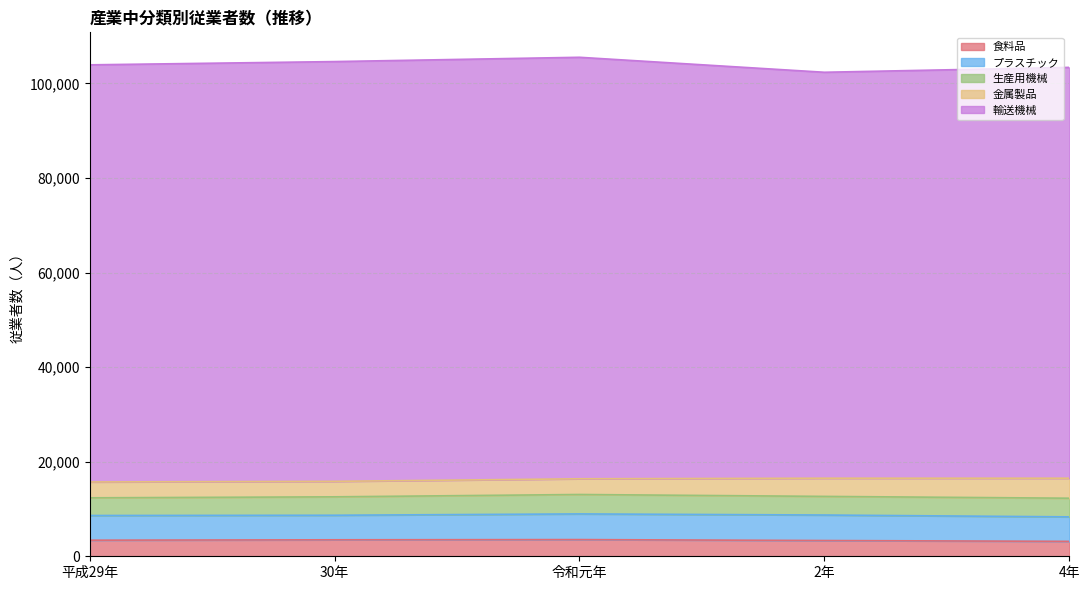

Where does the 食料品 series first go above 3402?

30年